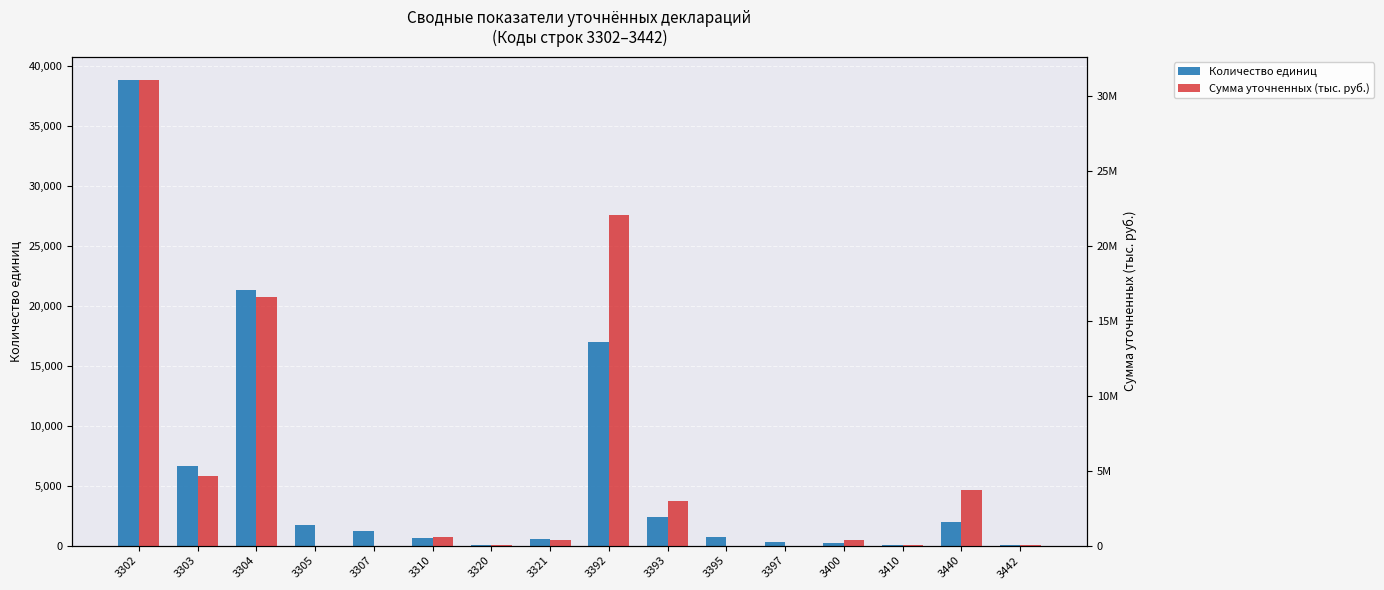

Reading left to right, what are all the values shown in this chart?

Количество единиц: 3302=38853	3303=6606	3304=21361	3305=1746	3307=1180	3310=628	3320=14	3321=528	3392=17033	3393=2375	3395=732	3397=340	3400=186	3410=20	3440=1947	3442=74
Сумма уточненных (тыс. руб.): 3302=31050259	3303=4621441	3304=16554058	3305=0	3307=0	3310=565983	3320=71762	3321=368563	3392=22076388	3393=2948207	3395=0	3397=0	3400=366005	3410=23137	3440=3729824	3442=64174